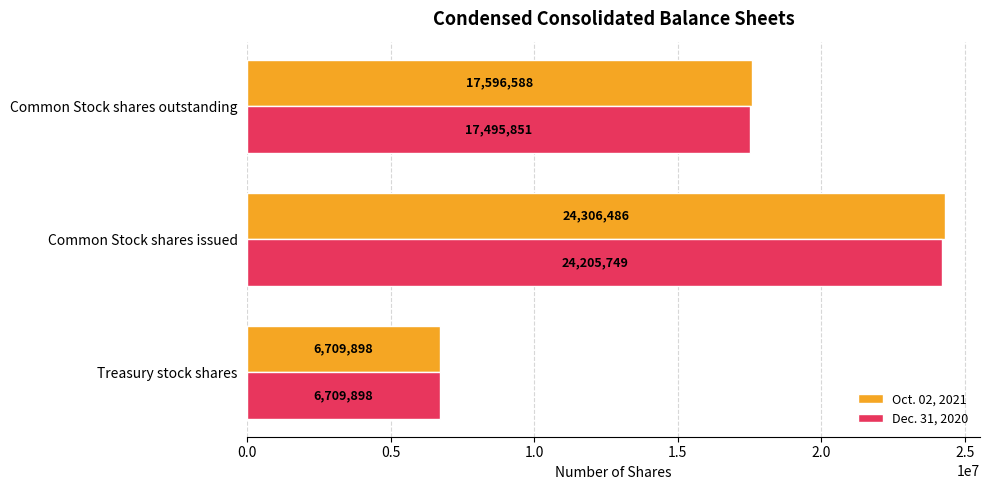

What is the sum of the Oct. 02, 2021 values at Treasury stock shares and Common Stock shares issued?

31016384